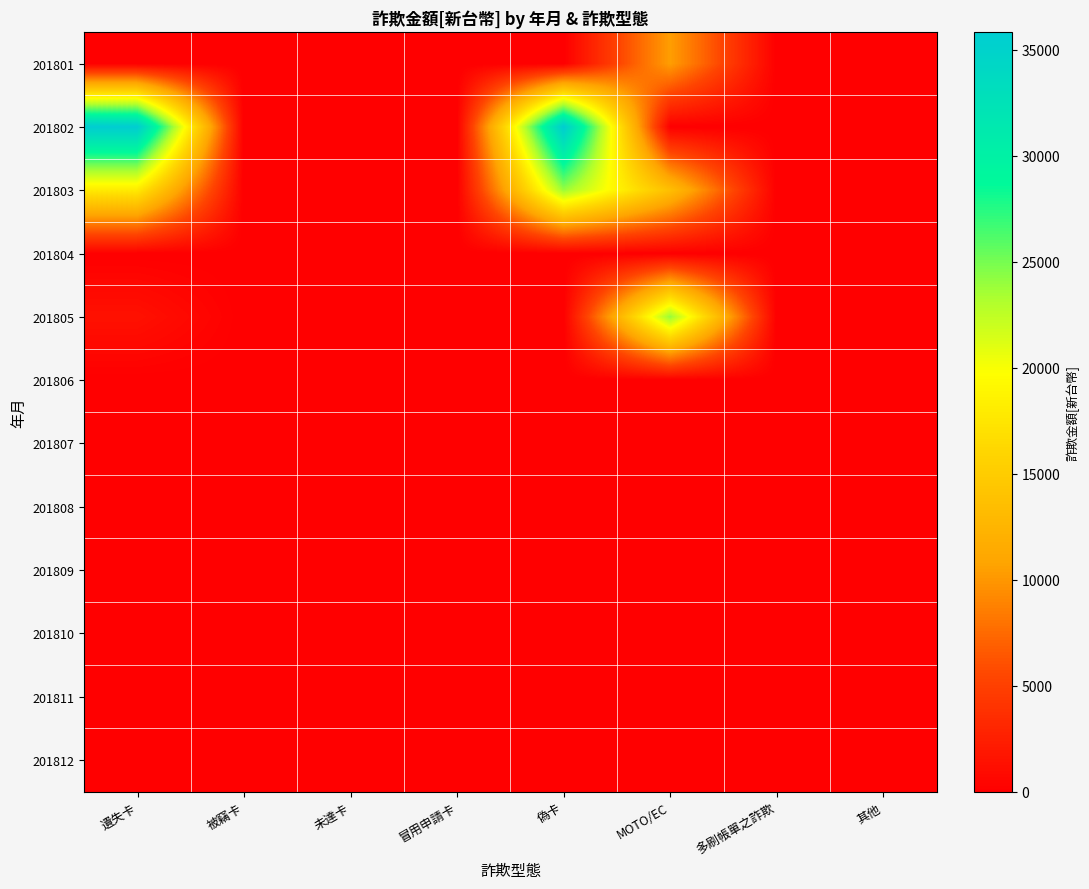

Which has a higher value, 被竊卡 or MOTO/EC?

MOTO/EC